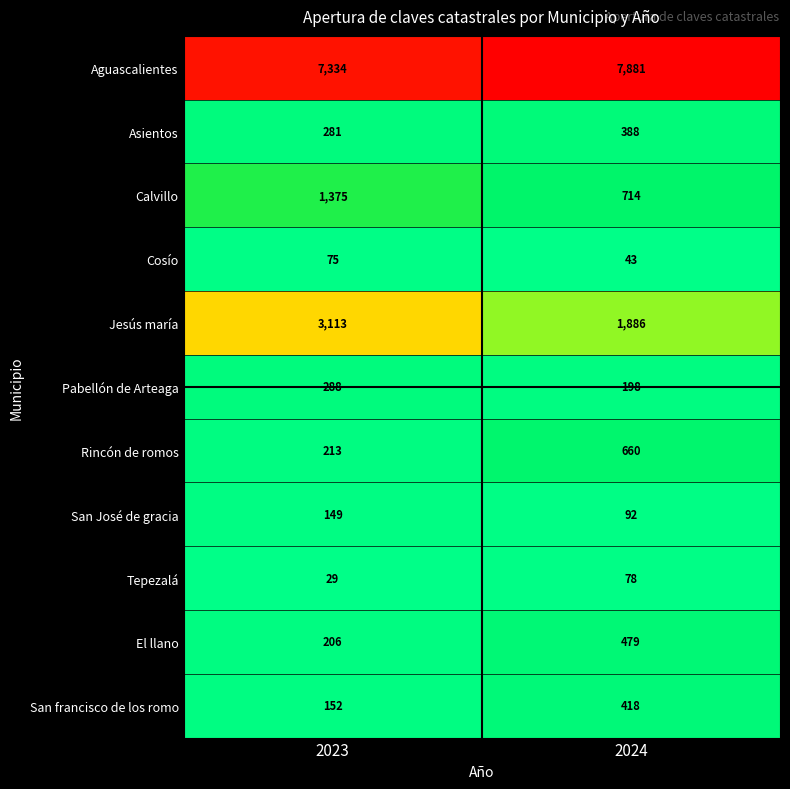

Reading left to right, what are all the values shown in this chart?

Aguascalientes: 7334	7881
Asientos: 281	388
Calvillo: 1375	714
Cosío: 75	43
Jesús maría: 3113	1886
Pabellón de Arteaga: 288	198
Rincón de romos: 213	660
San José de gracia: 149	92
Tepezalá: 29	78
El llano: 206	479
San francisco de los romo: 152	418